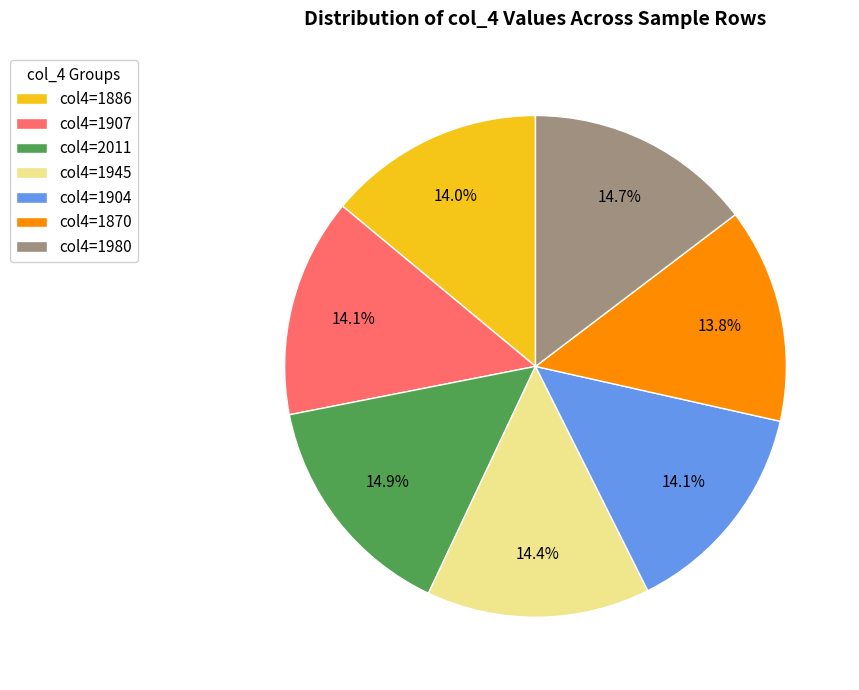

How many slices are in this pie chart?

7